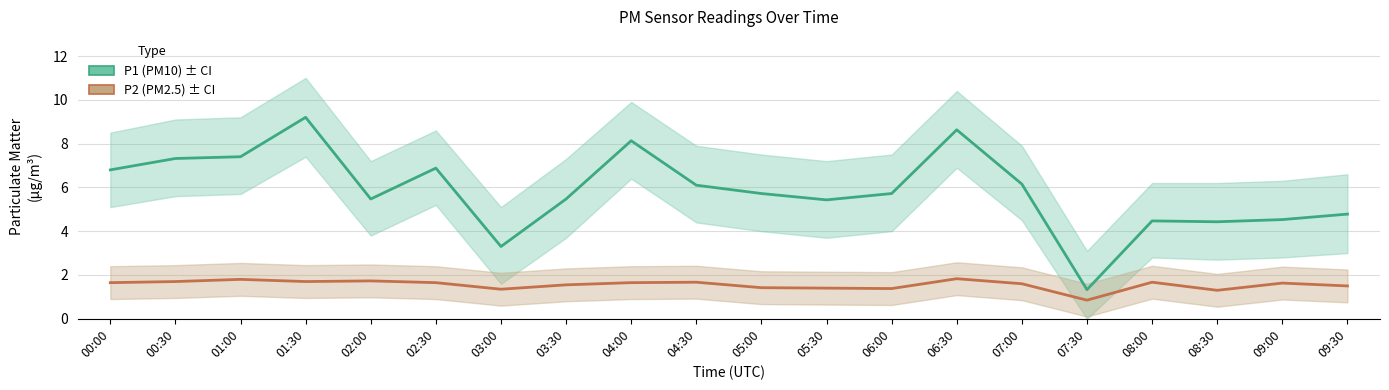

List the labels in order of P1 (PM10) value, largest first.

01:30, 06:30, 04:00, 01:00, 00:30, 02:30, 00:00, 07:00, 04:30, 05:00, 06:00, 02:00, 03:30, 05:30, 09:30, 09:00, 08:00, 08:30, 03:00, 07:30